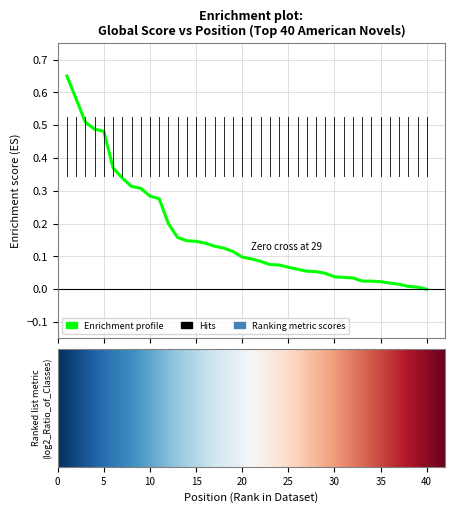

What is the change in value from 3 to 40?

-0.5